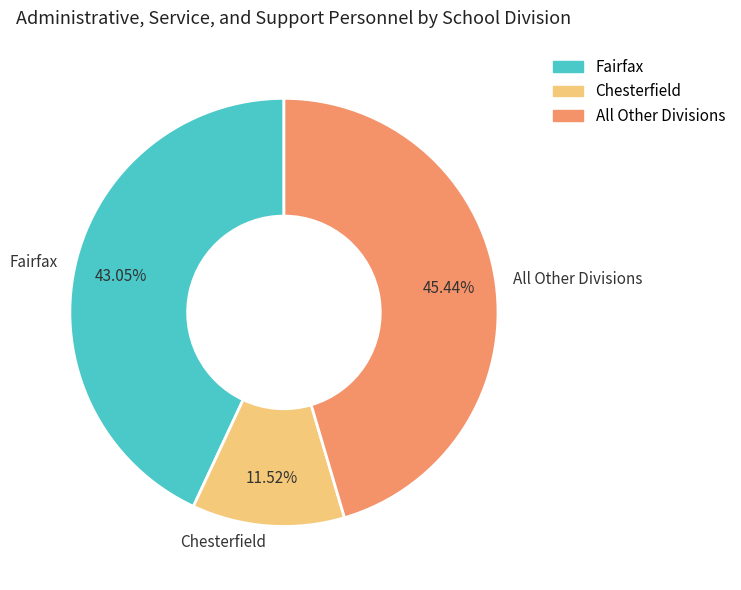

Rank the categories by value from lowest to highest.

Chesterfield, Fairfax, All Other Divisions